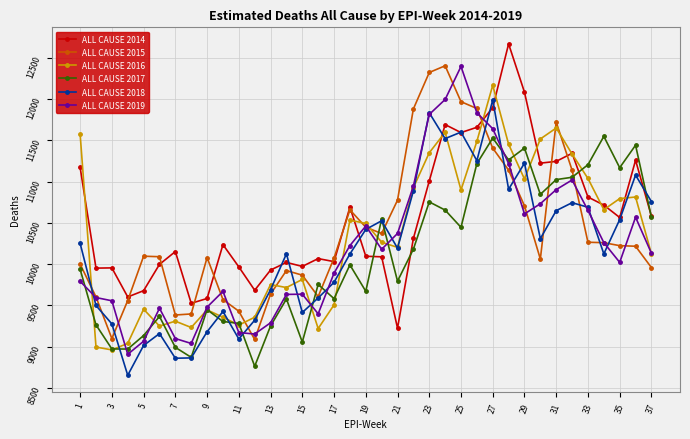

At how many categories does at least one series exceed 9791?

34